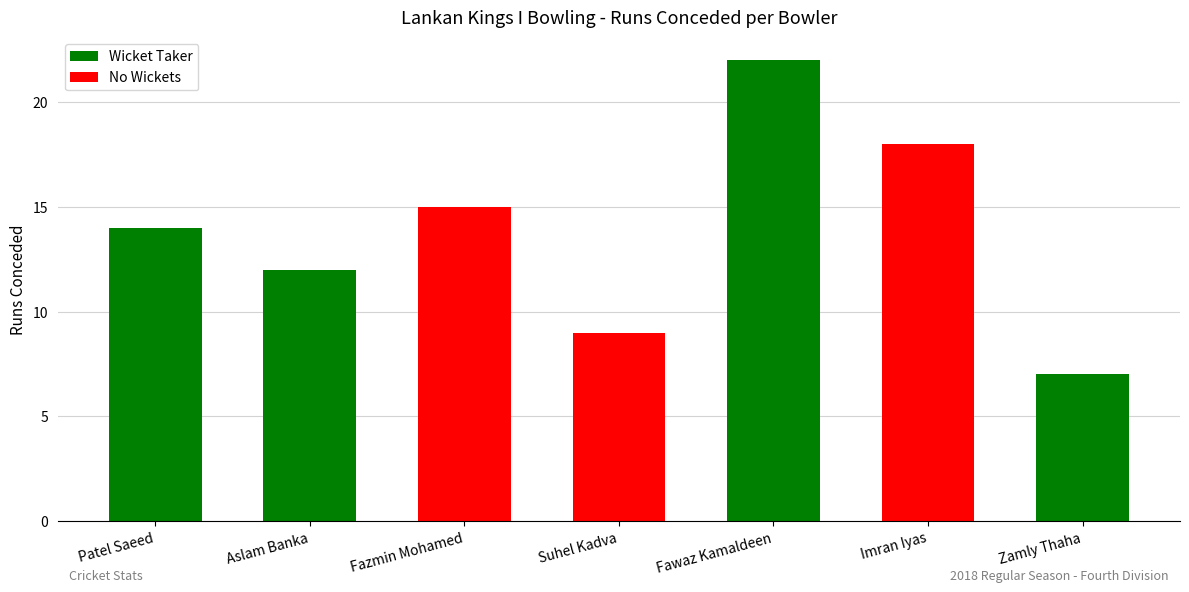

Which category has the lowest value in the Wicket Taker series?

Zamly Thaha